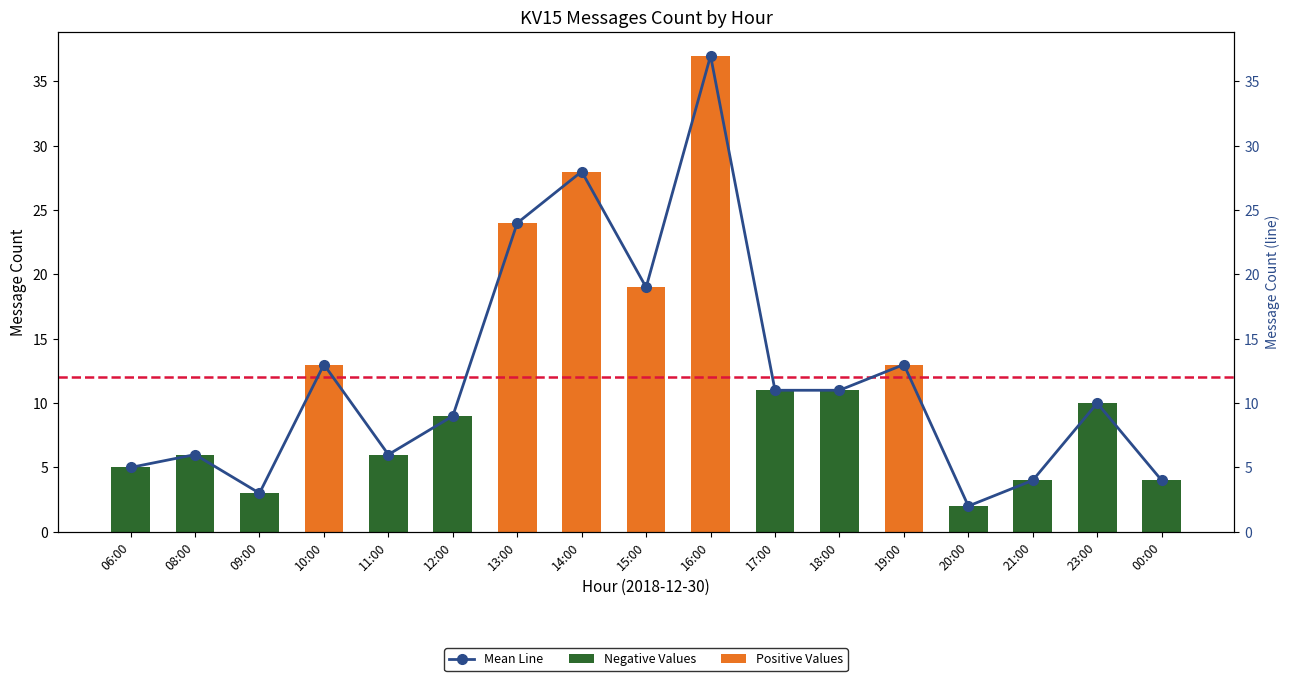

Which has a higher value, 19:00 or 17:00?

19:00